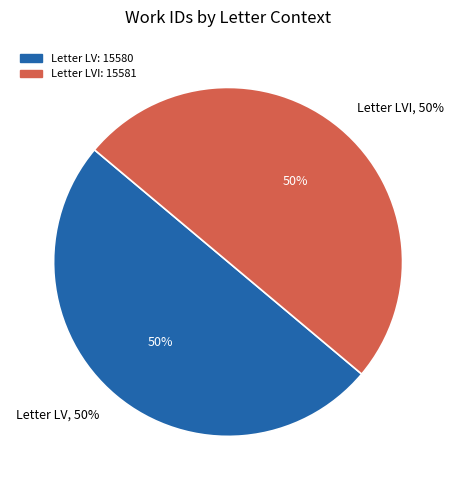

To the nearest percent, what portion does Letter LVI represent?

50%